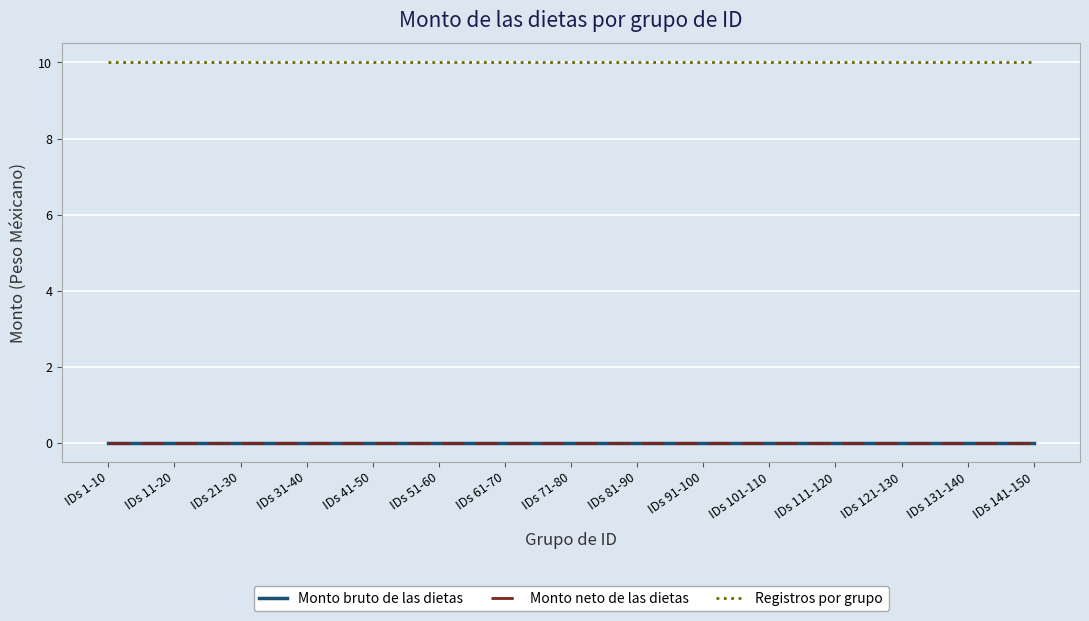

Rank the series by their maximum value, from highest to lowest.

Registros por grupo, Monto bruto de las dietas, Monto neto de las dietas